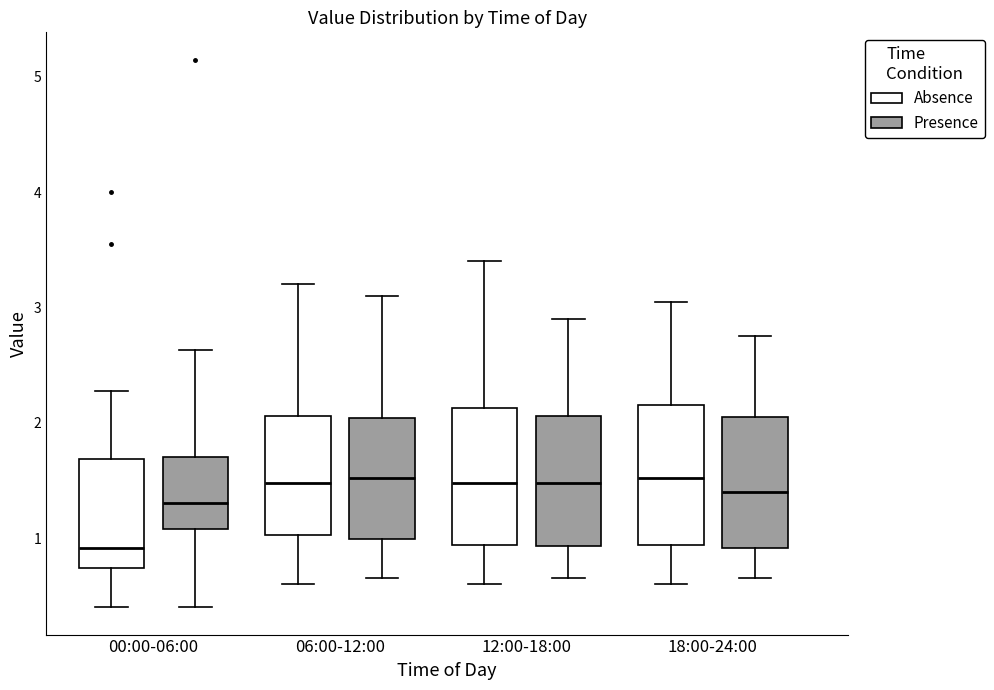

Which box's median line is the lowest?

00:00-06:00 (Absence)